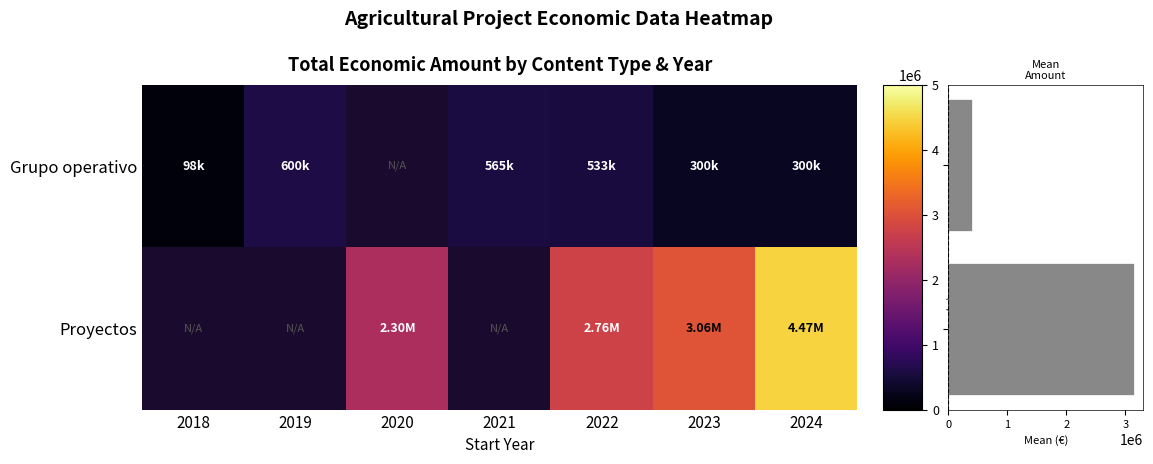

Which series has the largest range (max minus min)?

Grupo operativo